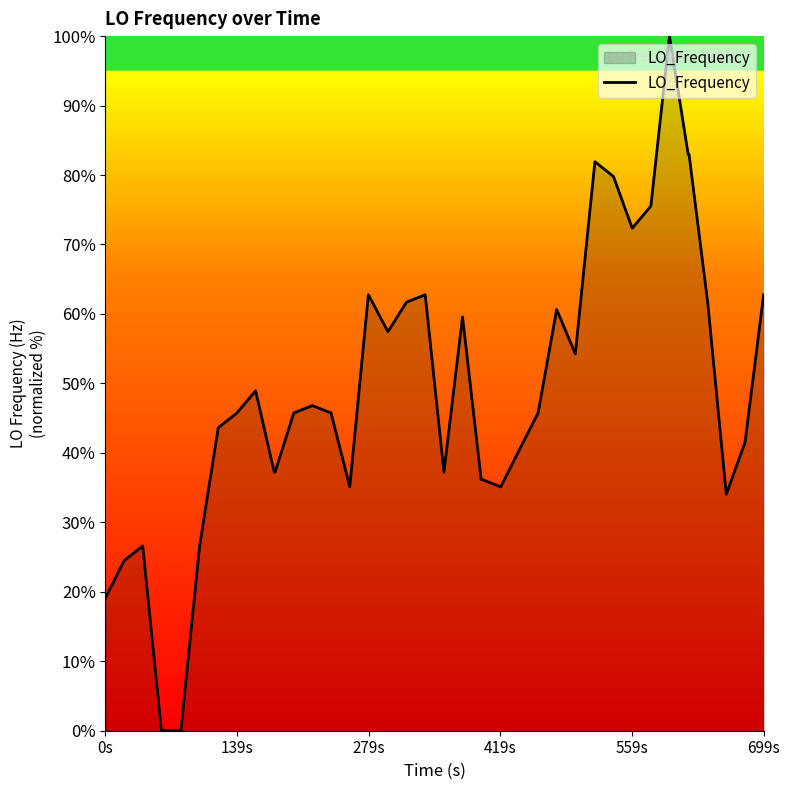

What is the greatest value displayed?

100.0